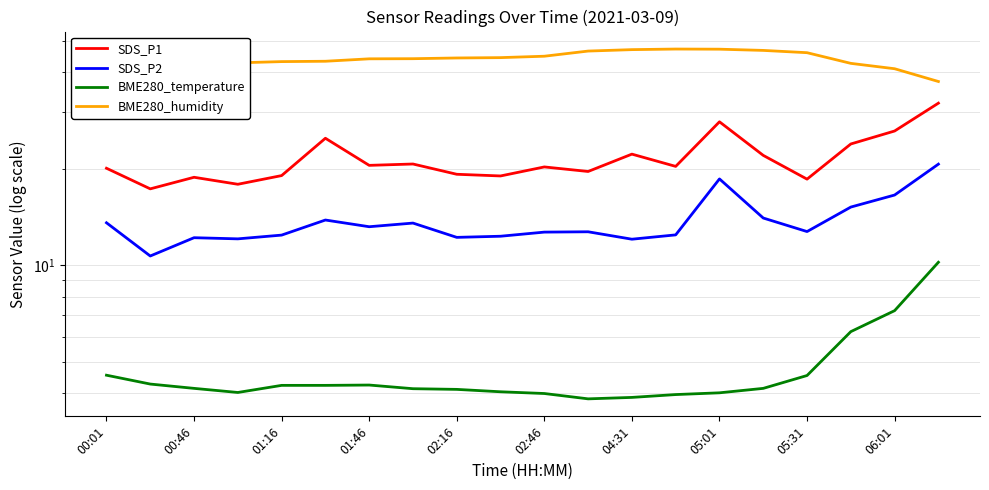

In SDS_P1, how many points are lower than both neighbors (excluding endpoints)?

7